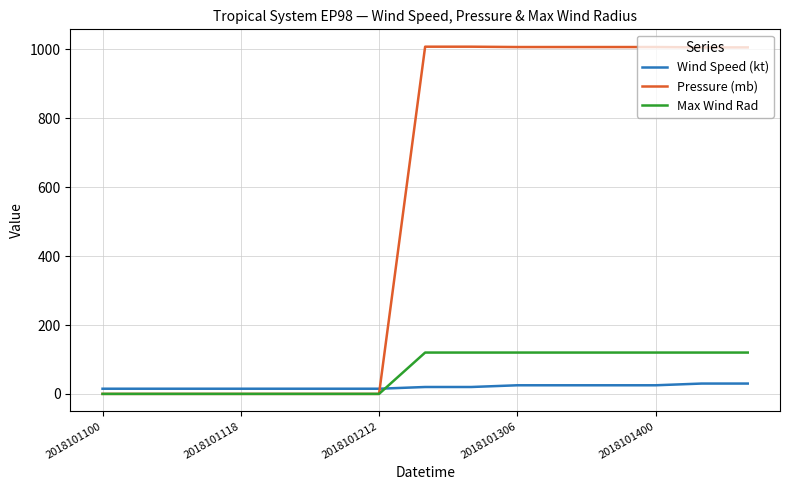

What is the maximum value shown in the chart?

1008